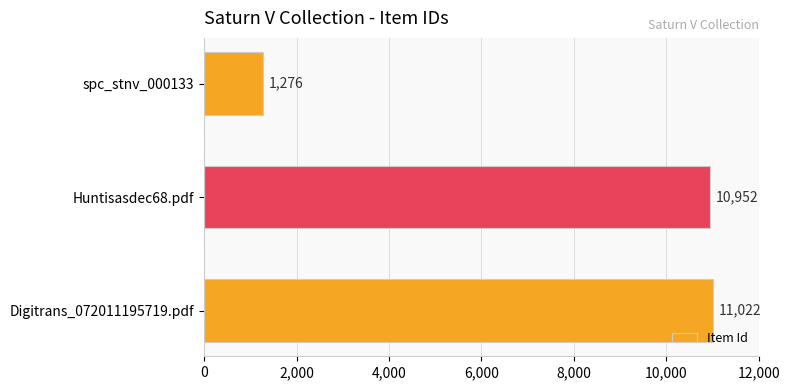

What is the average value?

7750